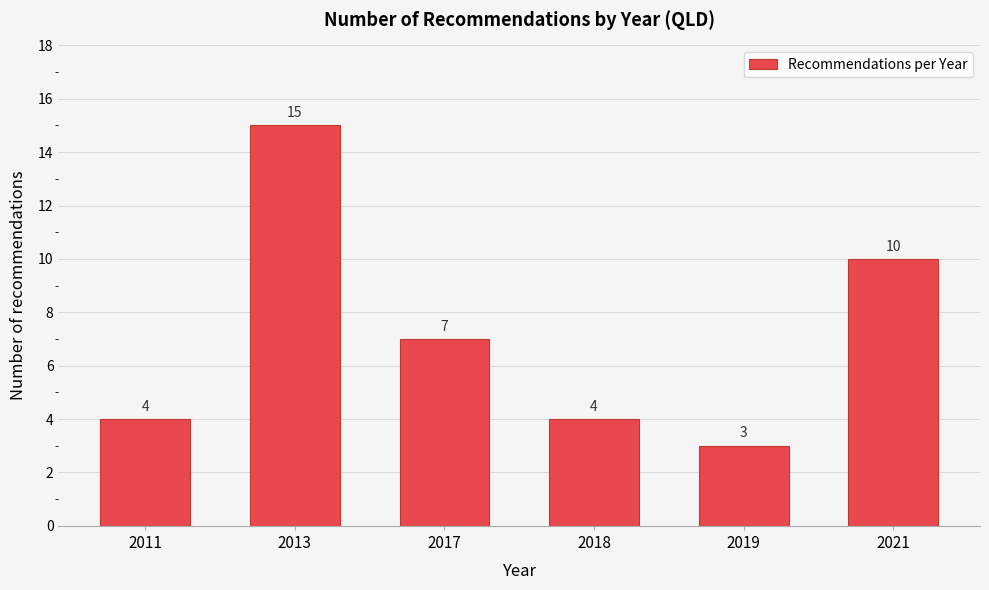

Reading right to left, list all the values displayed in this chart.

10	3	4	7	15	4